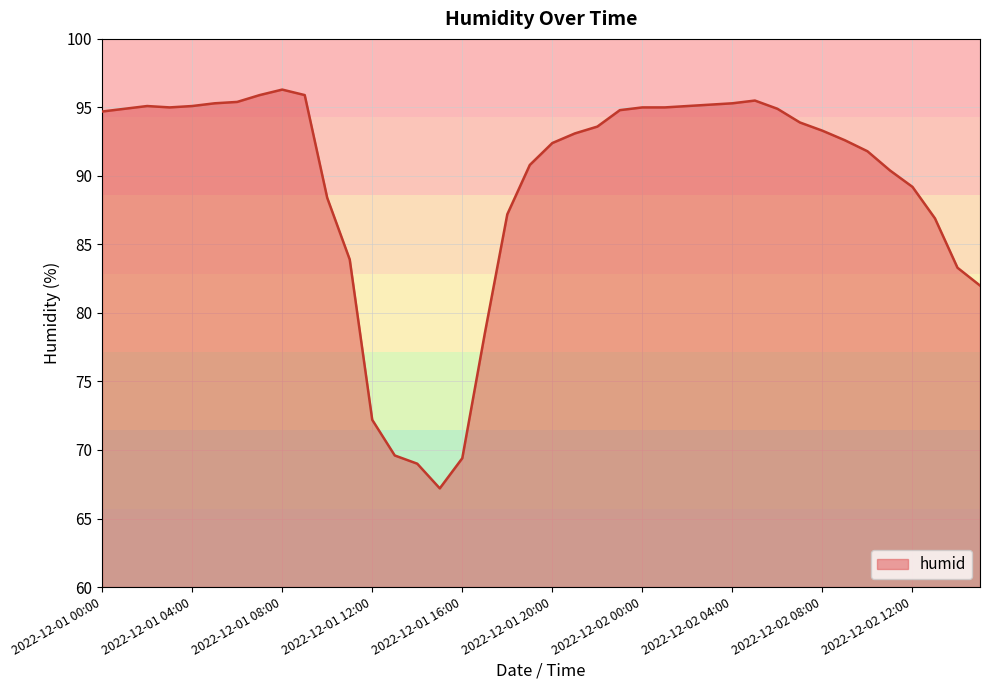

What is the maximum value shown in the chart?

96.3